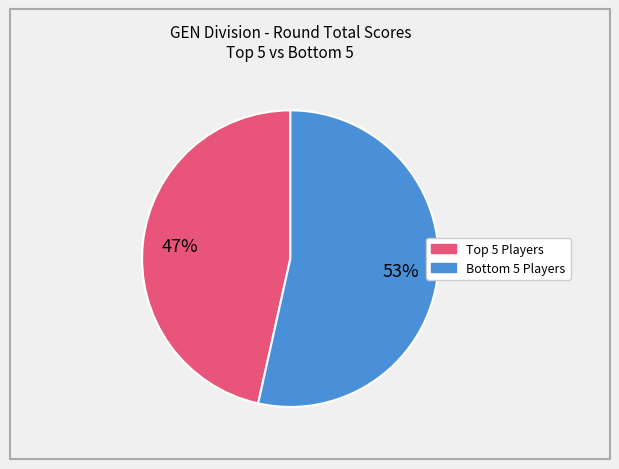

To the nearest percent, what is the average slice percentage?

50%